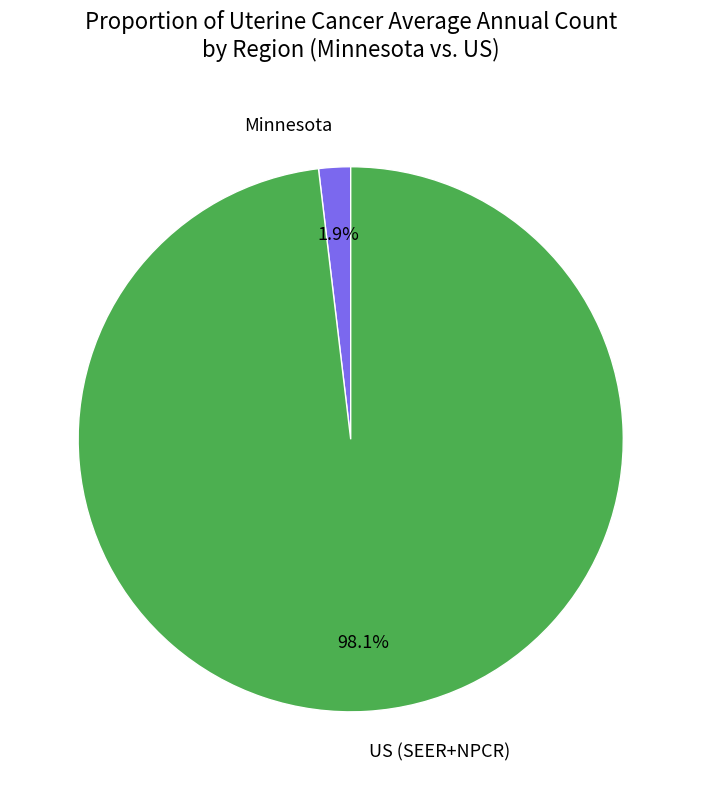

Do Minnesota and US (SEER+NPCR) together represent more than half of the pie?

Yes